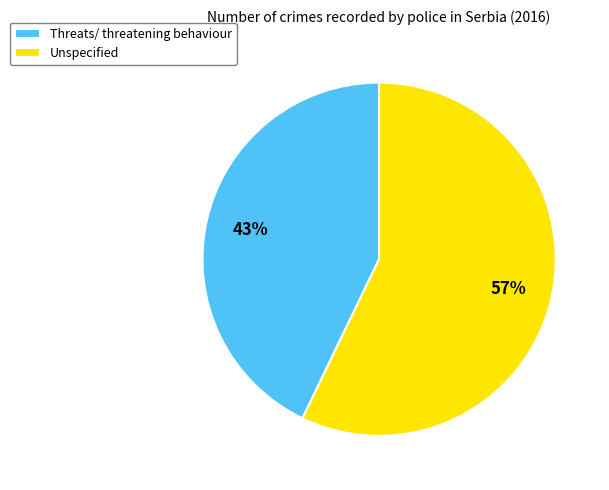

Is it true that Unspecified is 47% of the pie?

False